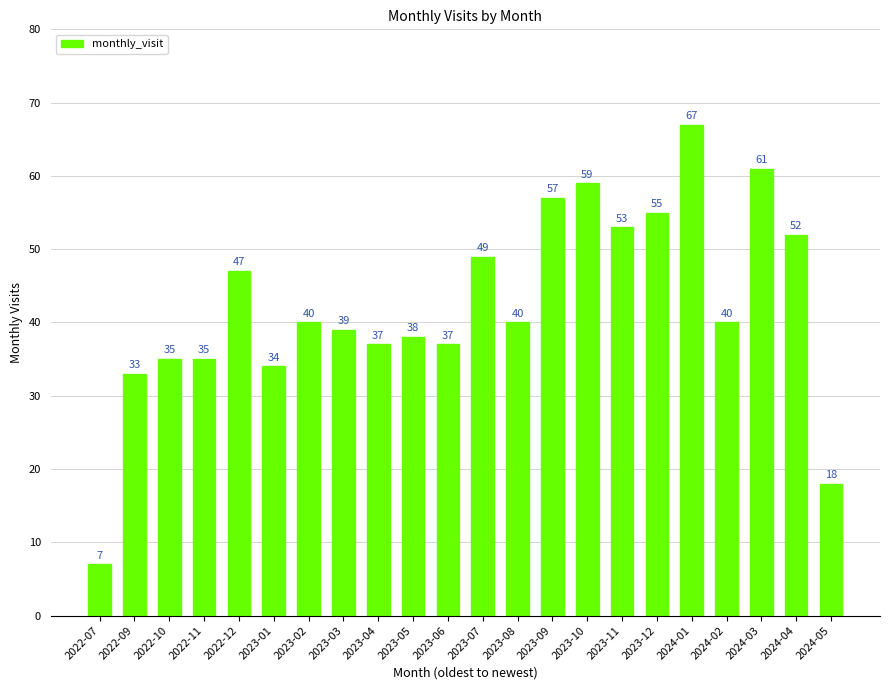

What is the label of the 13th bar from the right?

2023-05